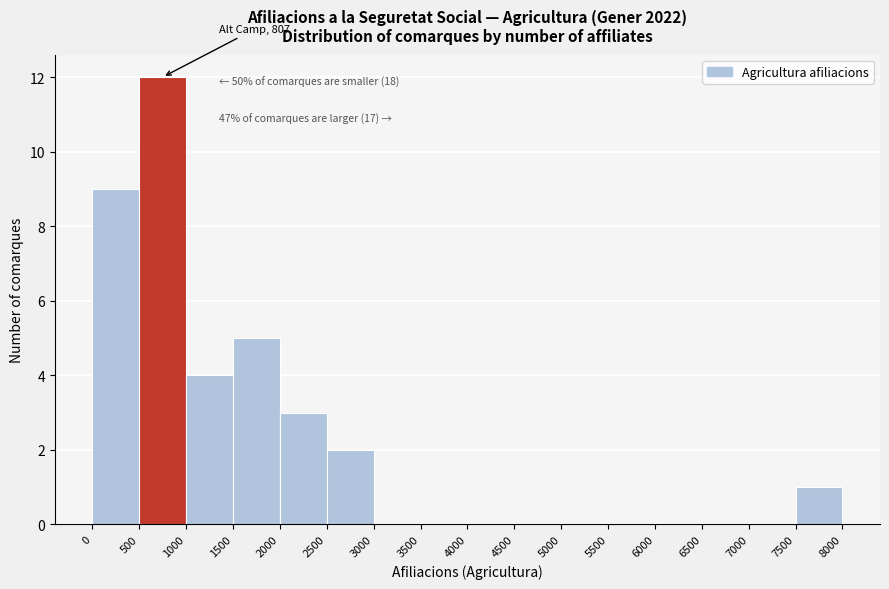

Over which range of the x-axis is the bar tallest?

500 to 1000